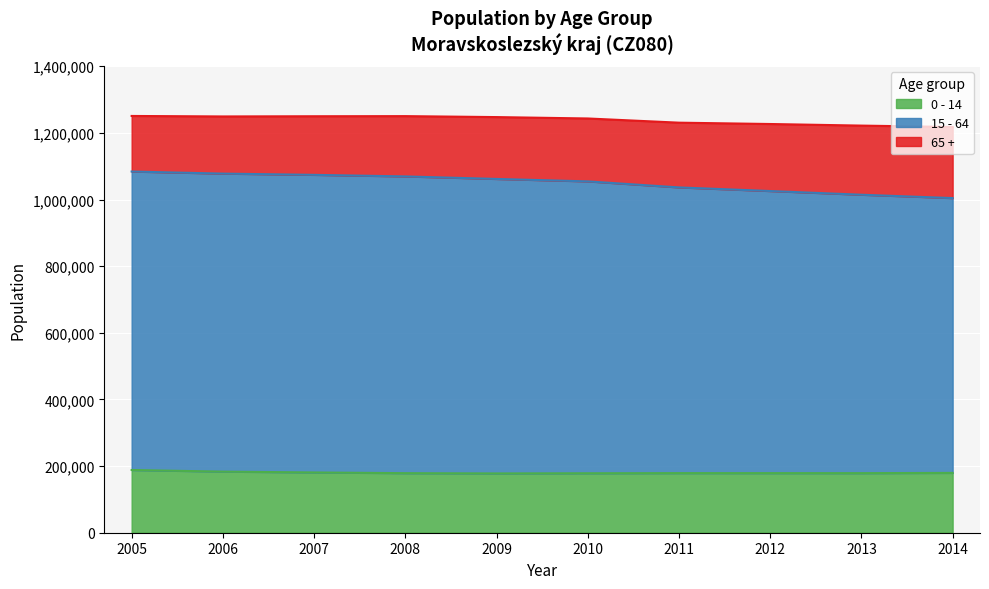

At which category is the sum across all series the highest?

2005